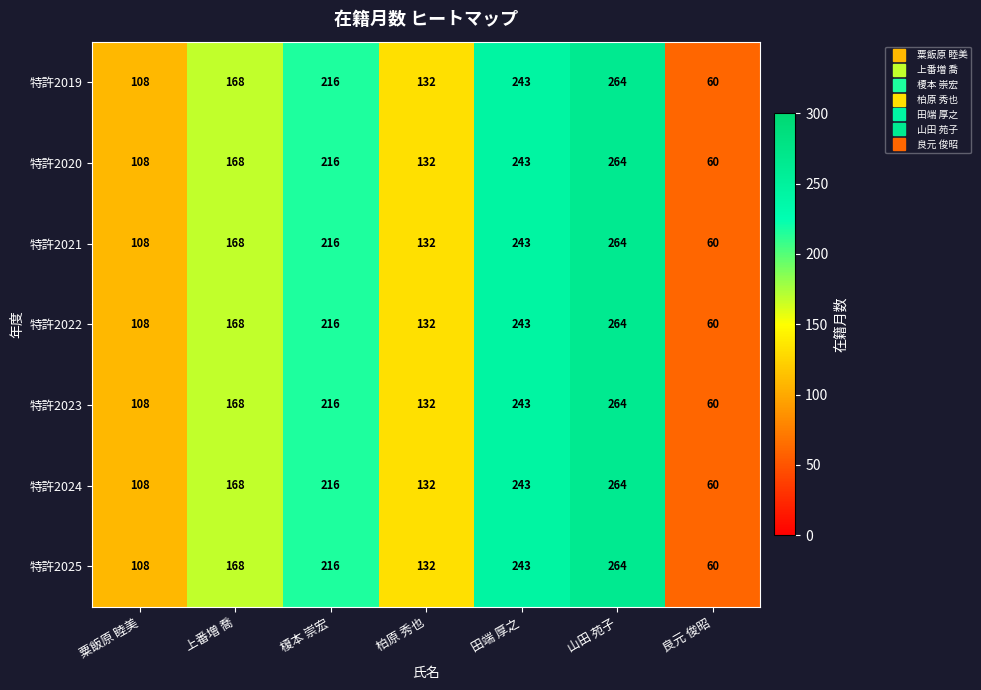

What value does the 特許2024 series have at 山田 苑子?

264